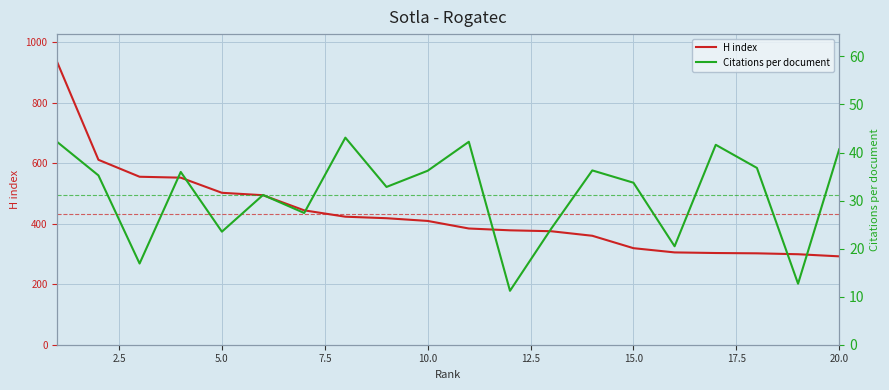

How many data points does each series have?

20